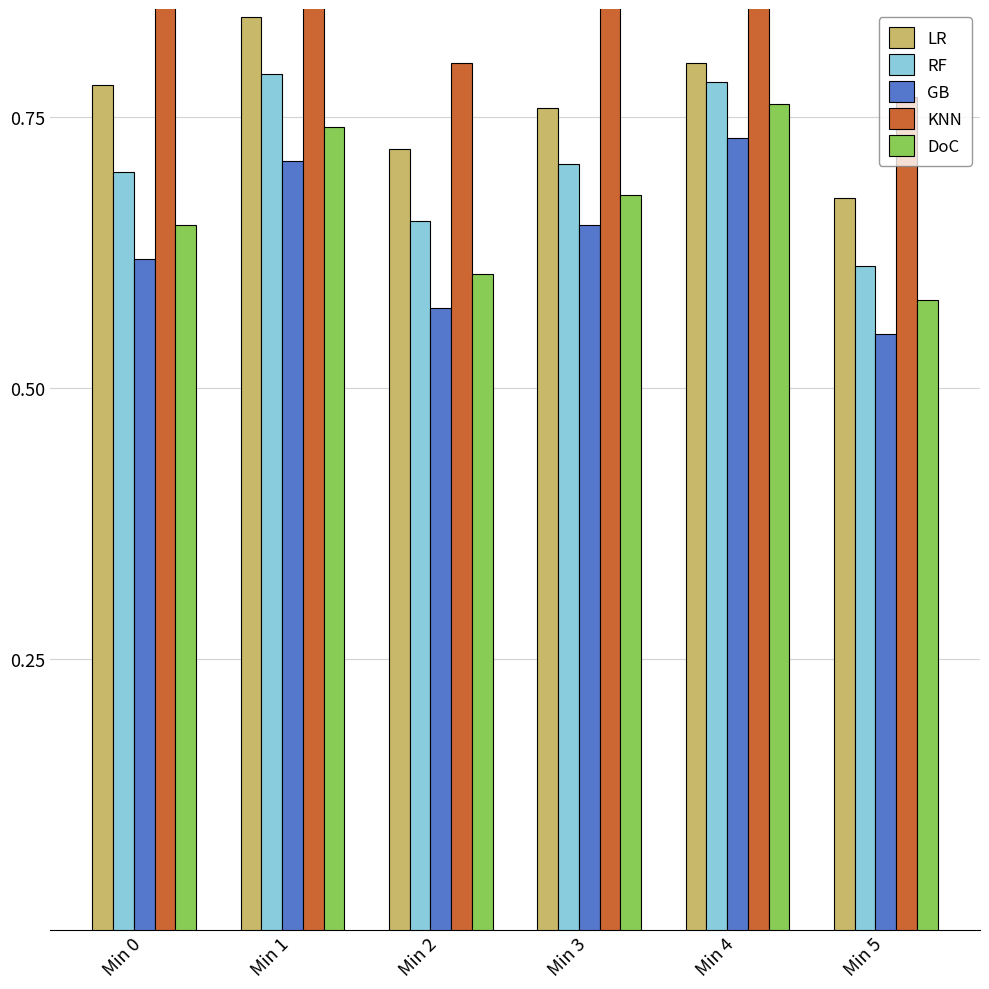

What is the approximate value of RF at Min 1?

0.8